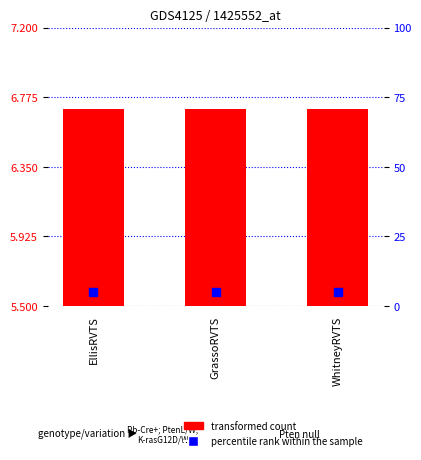

What are all the series names shown in the legend?

transformed count, percentile rank within the sample